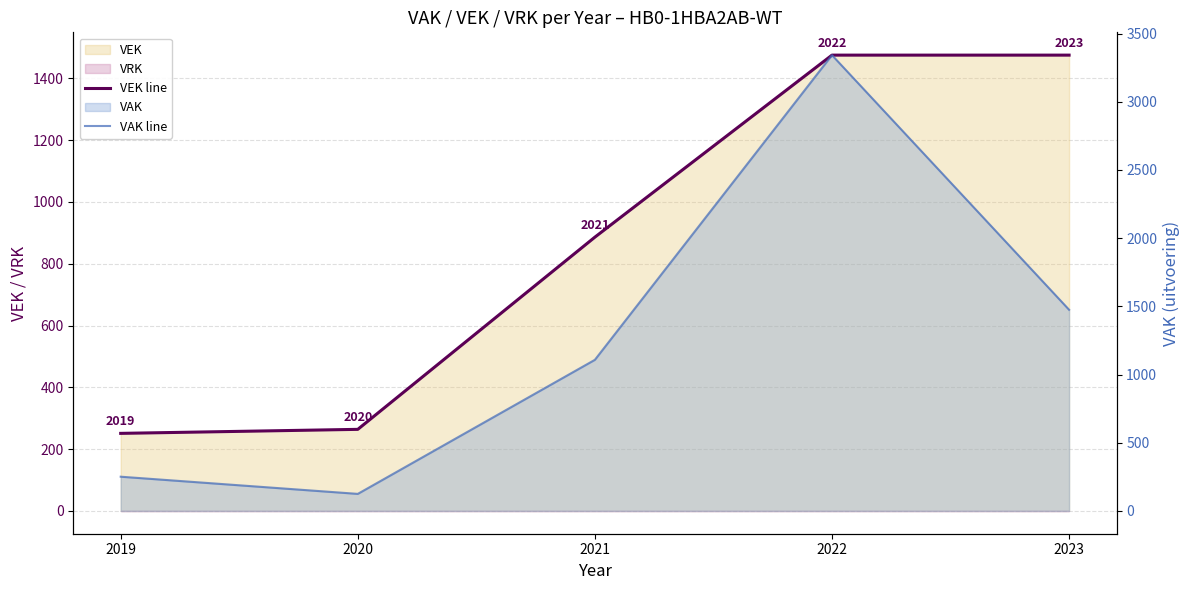

Is it true that VEK line equals 886 at 2021?

True